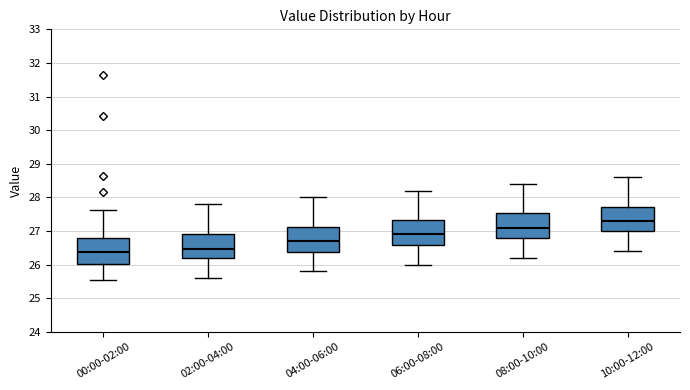

Reading left to right, transcribe this box plot: for each box, give where its median line is, the range the box spans, and where its two whiskers end, as read against the y-axis. The values are not printed on the chart, so give them approximately, as read against the axis.

00:00-02:00: median 26.4, box 26.0 to 26.8, whiskers 25.6 to 27.6
02:00-04:00: median 26.5, box 26.2 to 26.9, whiskers 25.6 to 27.8
04:00-06:00: median 26.7, box 26.4 to 27.1, whiskers 25.8 to 28.0
06:00-08:00: median 26.9, box 26.6 to 27.3, whiskers 26.0 to 28.2
08:00-10:00: median 27.1, box 26.8 to 27.5, whiskers 26.2 to 28.4
10:00-12:00: median 27.3, box 27.0 to 27.7, whiskers 26.4 to 28.6